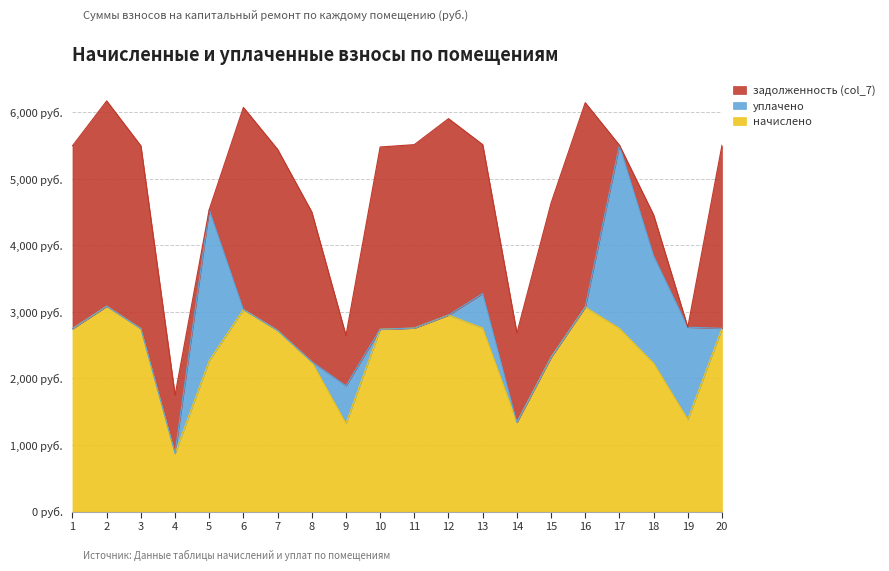

Which has a higher value, 15 or 19?

15